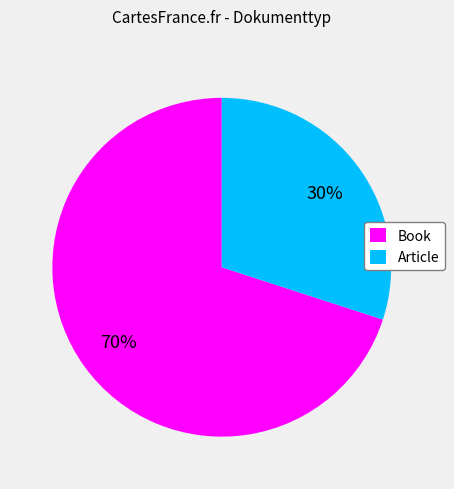

To the nearest percent, what is the difference between the largest and smallest slice percentages?

40%